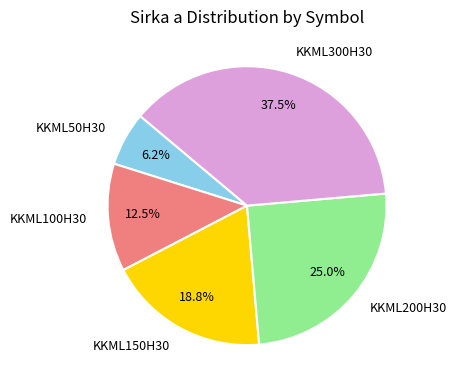

How many slices are in this pie chart?

5